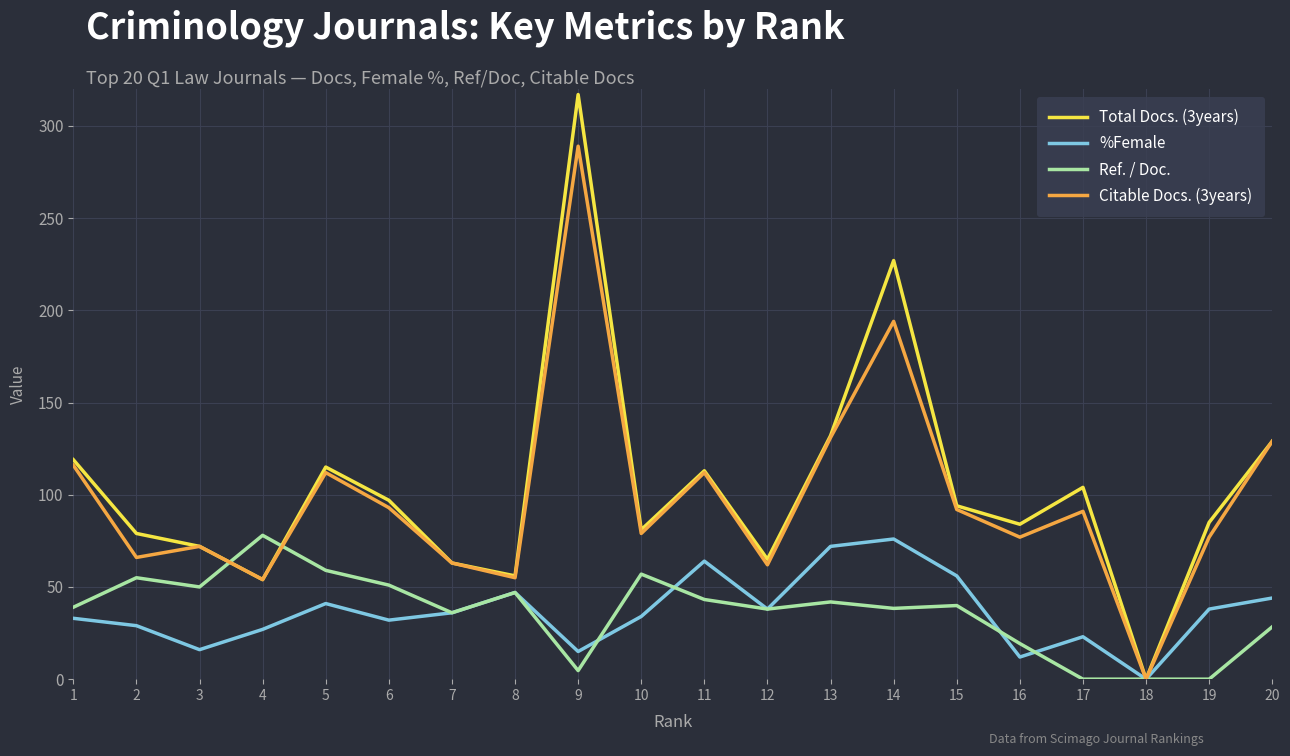

What is the difference between the highest and lowest values at 6?

65.0